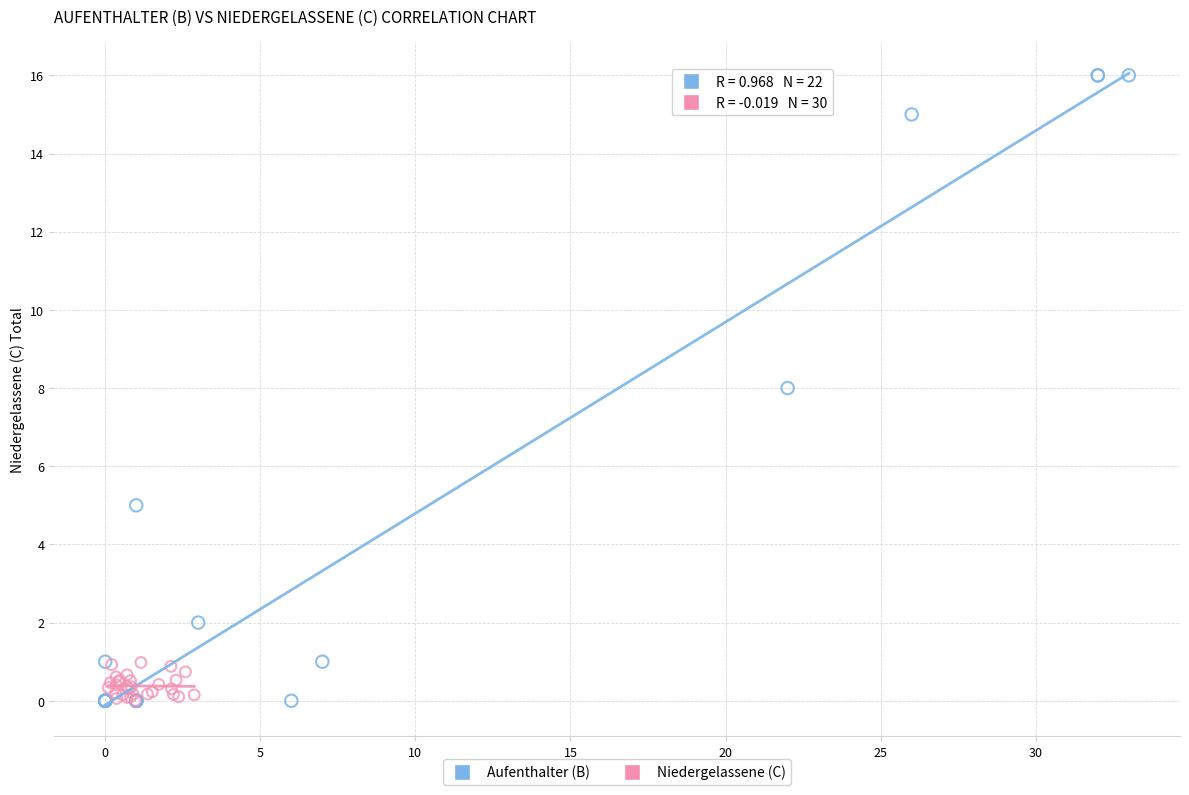

Which series reaches the maximum Y coordinate?

Aufenthalter (B)